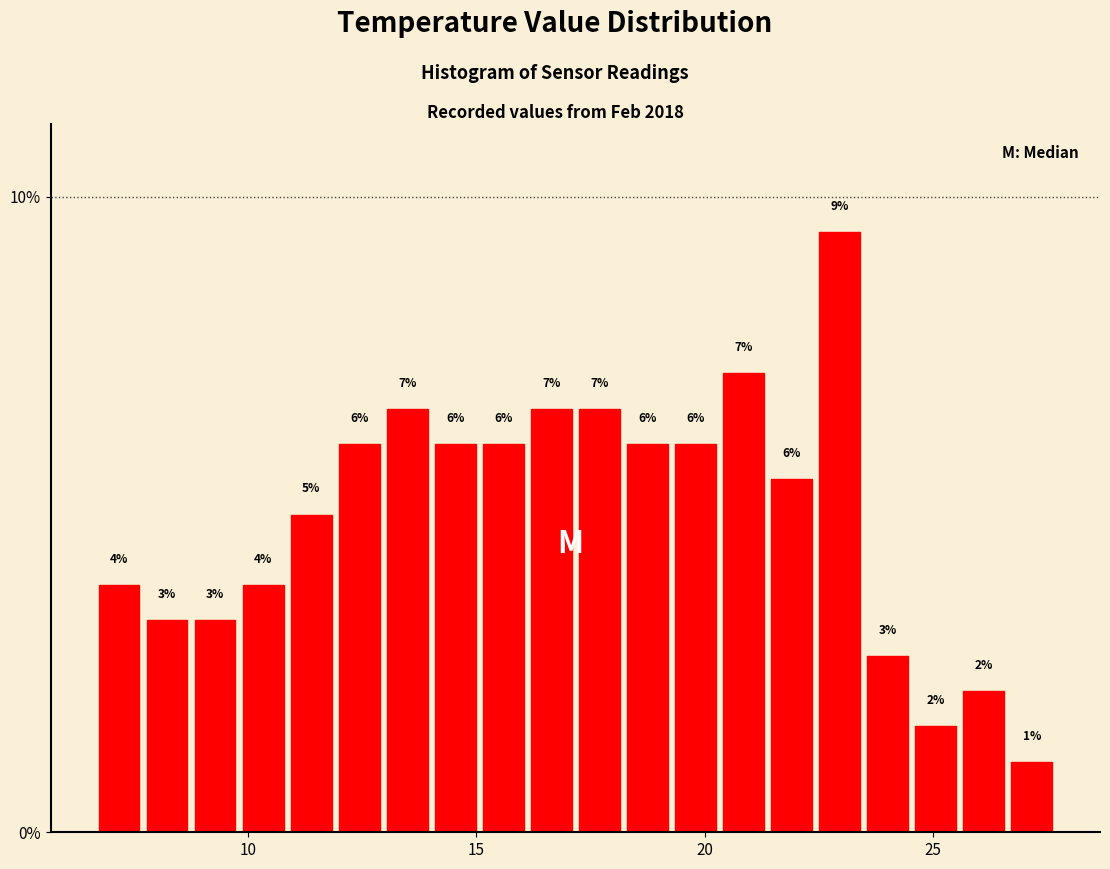

Around what value on the x-axis is the tallest bar? Give the approximate position of its centre, as read against the axis.

23.0